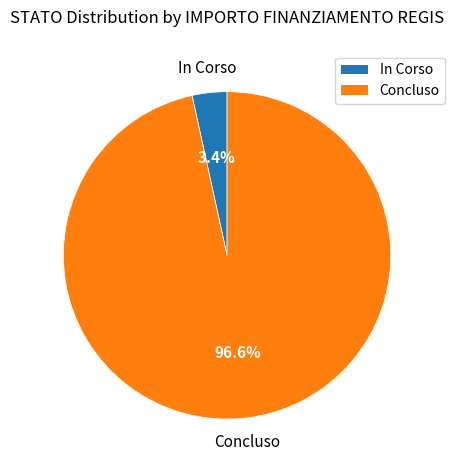

Between Concluso and In Corso, which is larger?

Concluso